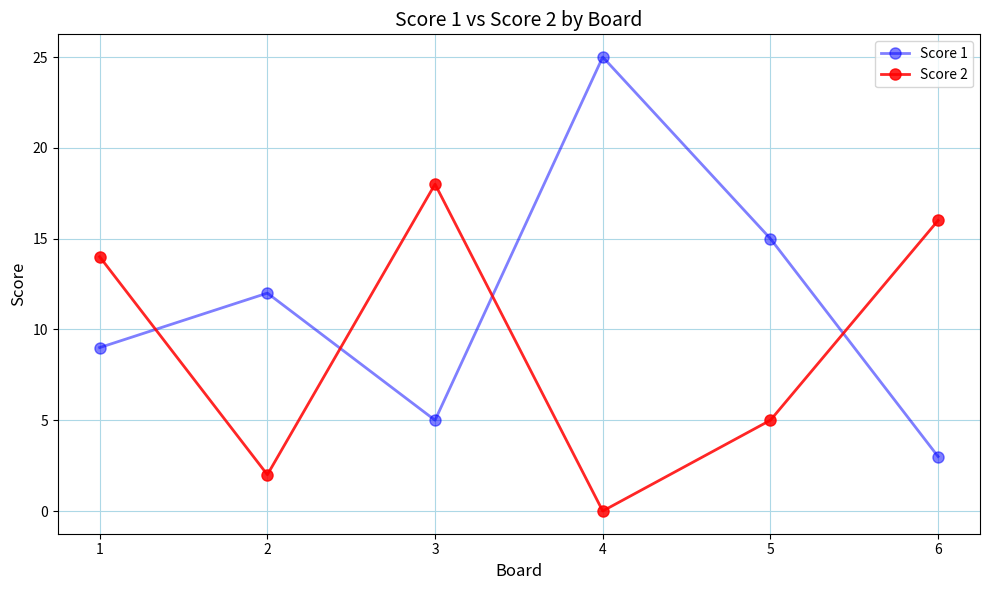

Which category has the highest value across all series?

4